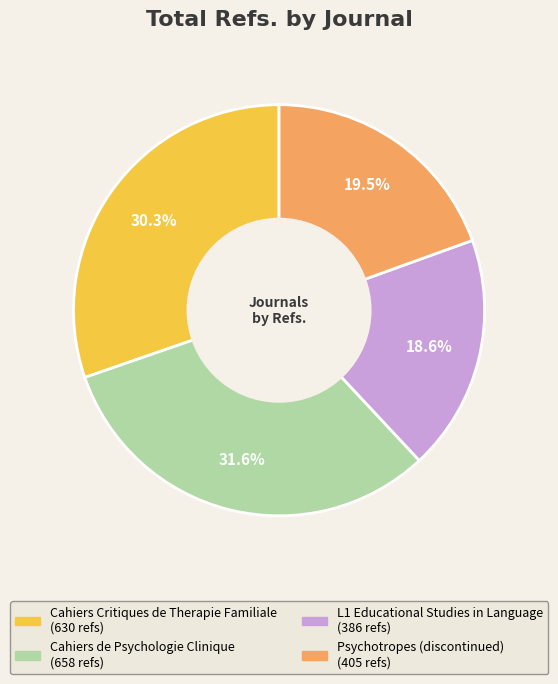

To the nearest percent, what portion does L1 Educational Studies in Language represent?

19%